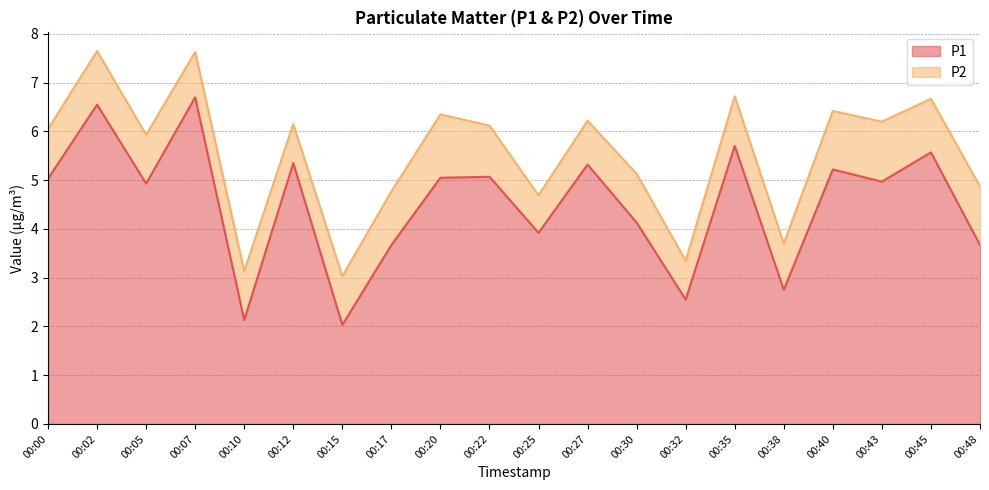

Which has a higher value, 00:00 or 00:20?

00:20